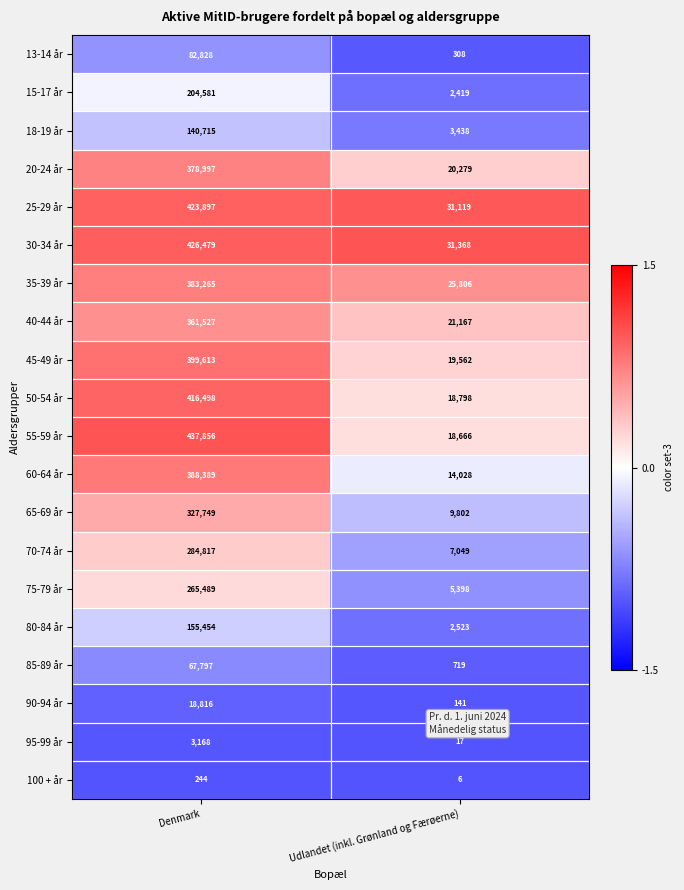

What is the average value of the 65-69 år series?

168776